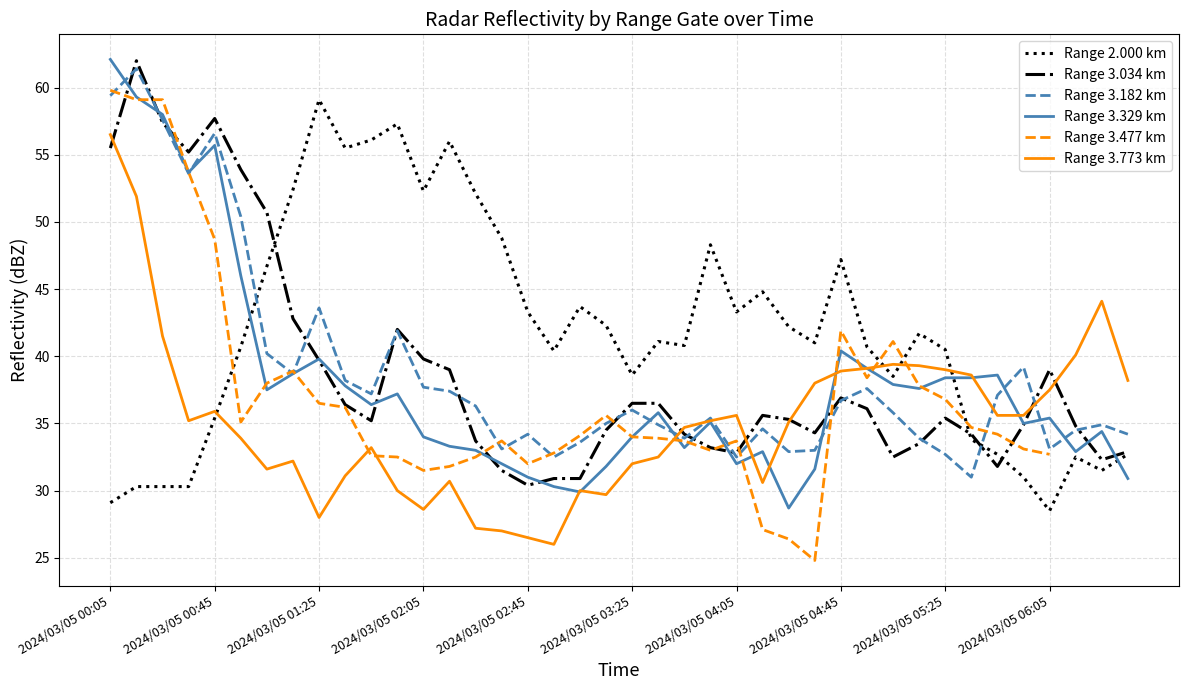

Which series has the largest total across all categories?

Range 2.000 km